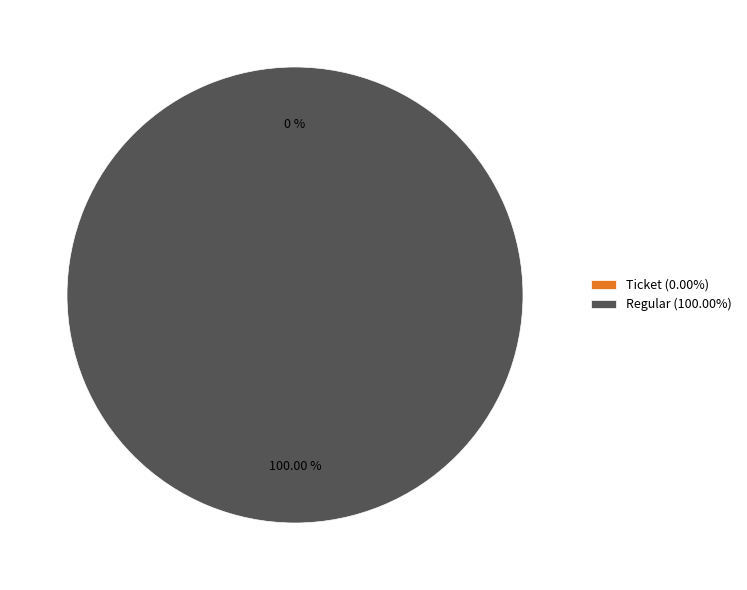

Is Regular the majority of the pie?

Yes